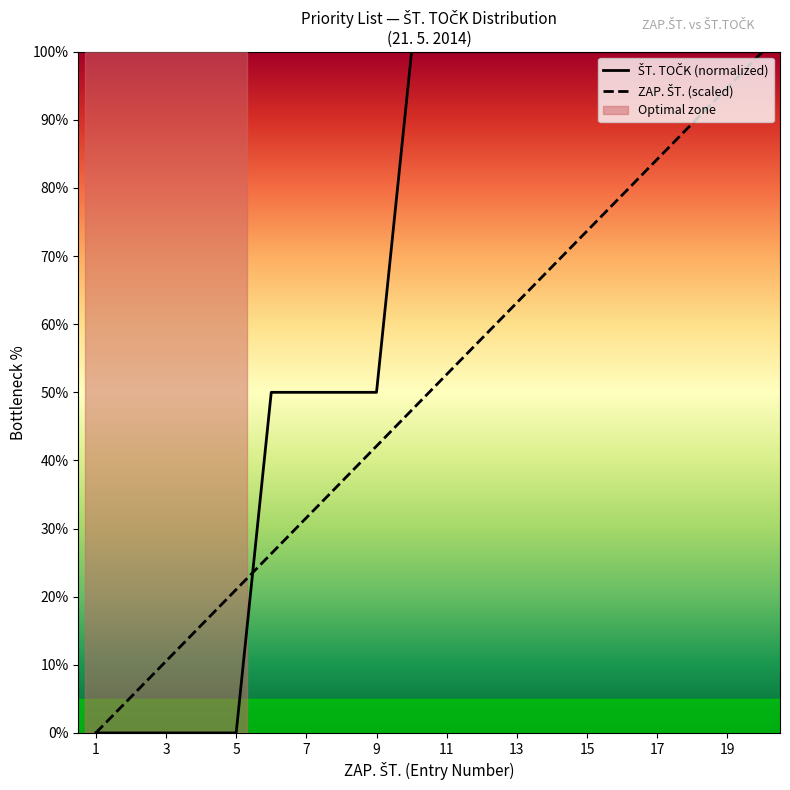

At which category does the chart reach its peak across all series?

10